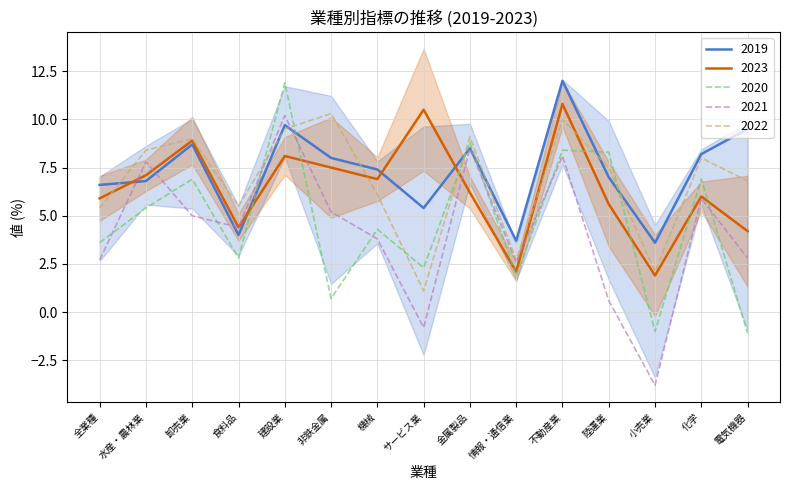

What is the sum of the 2021 values at サービス業 and 金属製品?

7.7